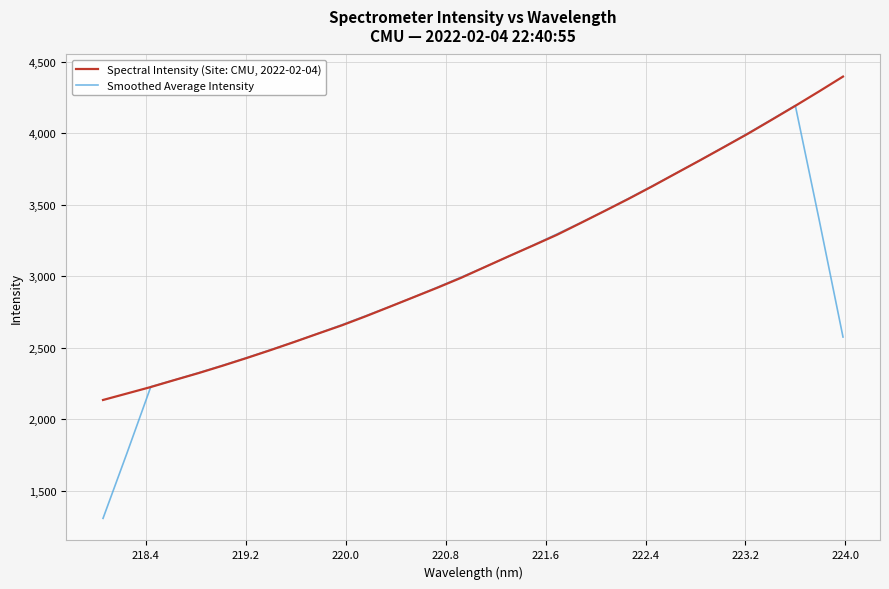

Which series has the largest total across all categories?

Spectral Intensity (Site: CMU, 2022-02-04)